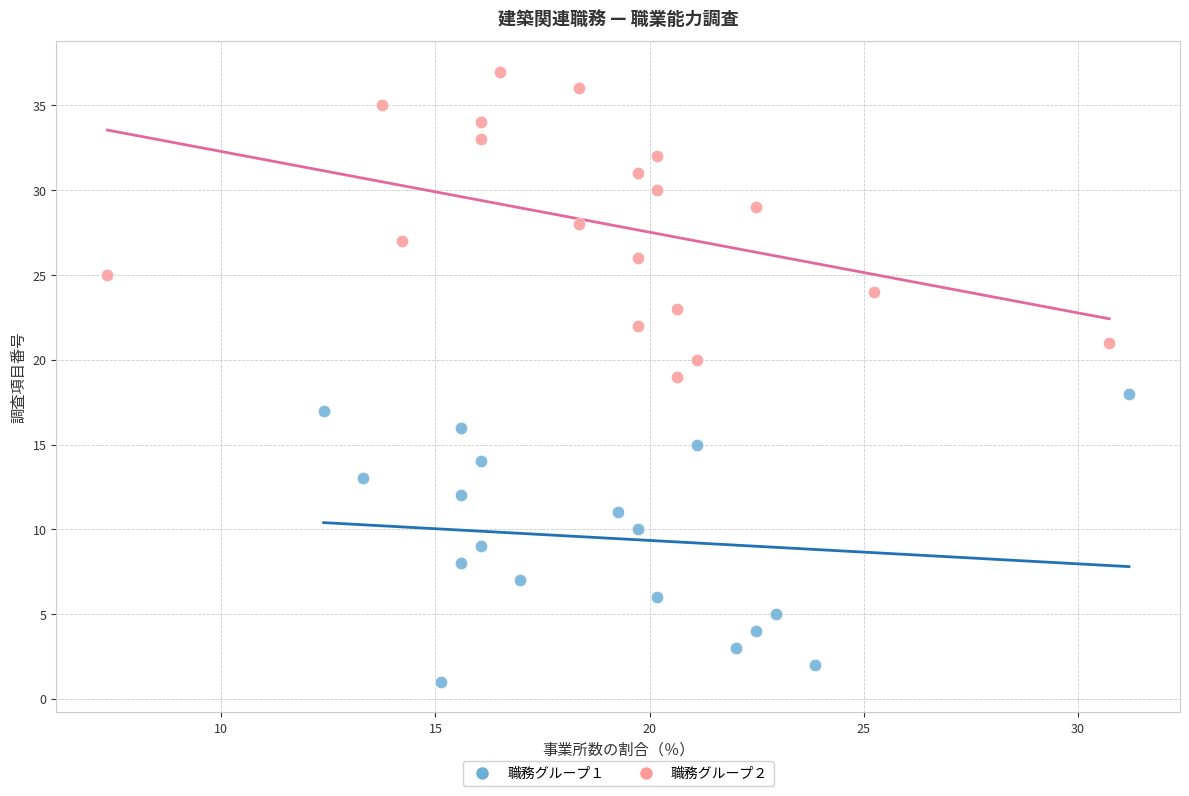

Which series contains the highest Y value?

職務グループ２